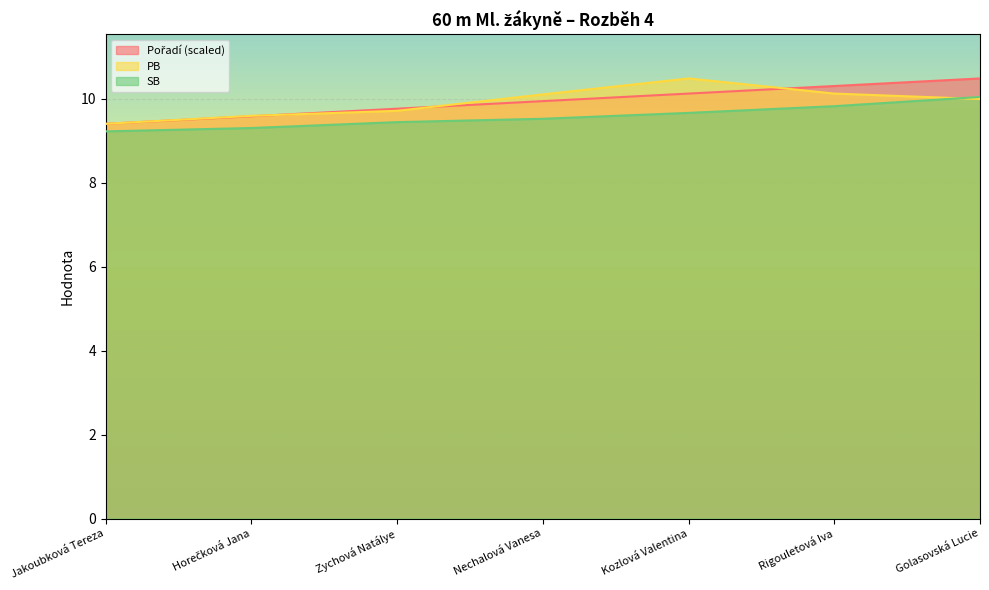

What are all the series names shown in the legend?

Pořadí, PB, SB